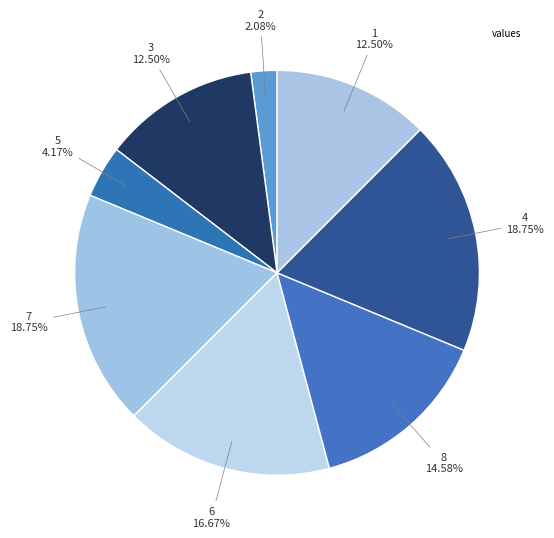

To the nearest percent, what is the average slice percentage?

12%